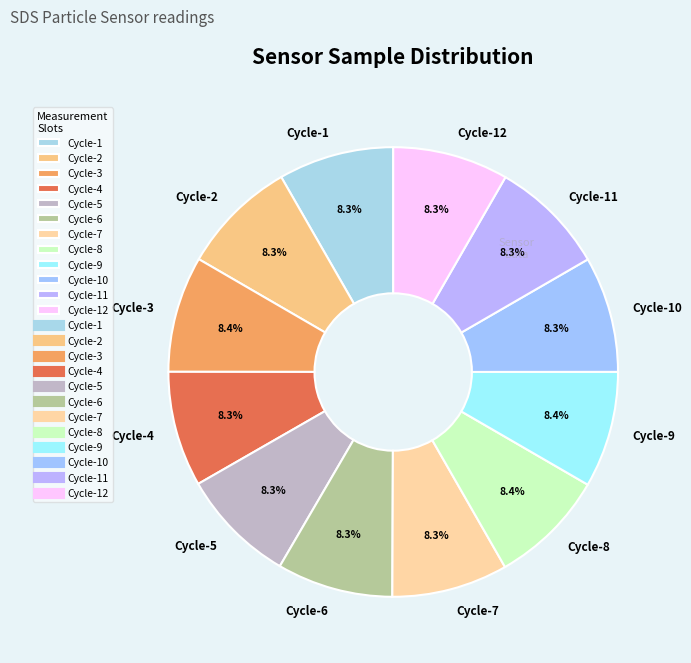

Is Cycle-1 the majority of the pie?

No